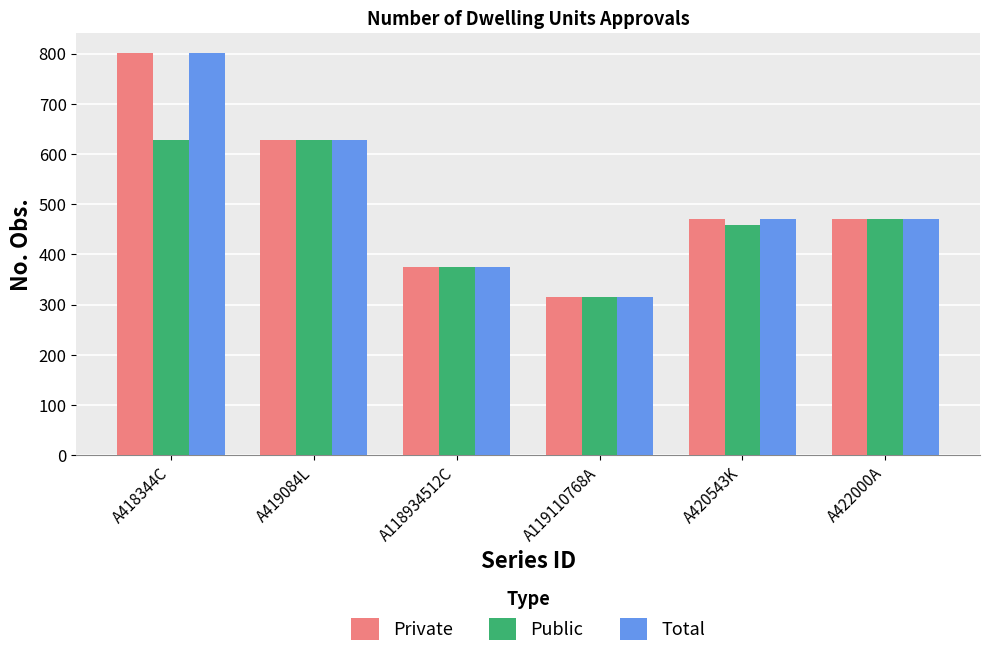

What is the value of the Total bar at the 4th from the left?

315